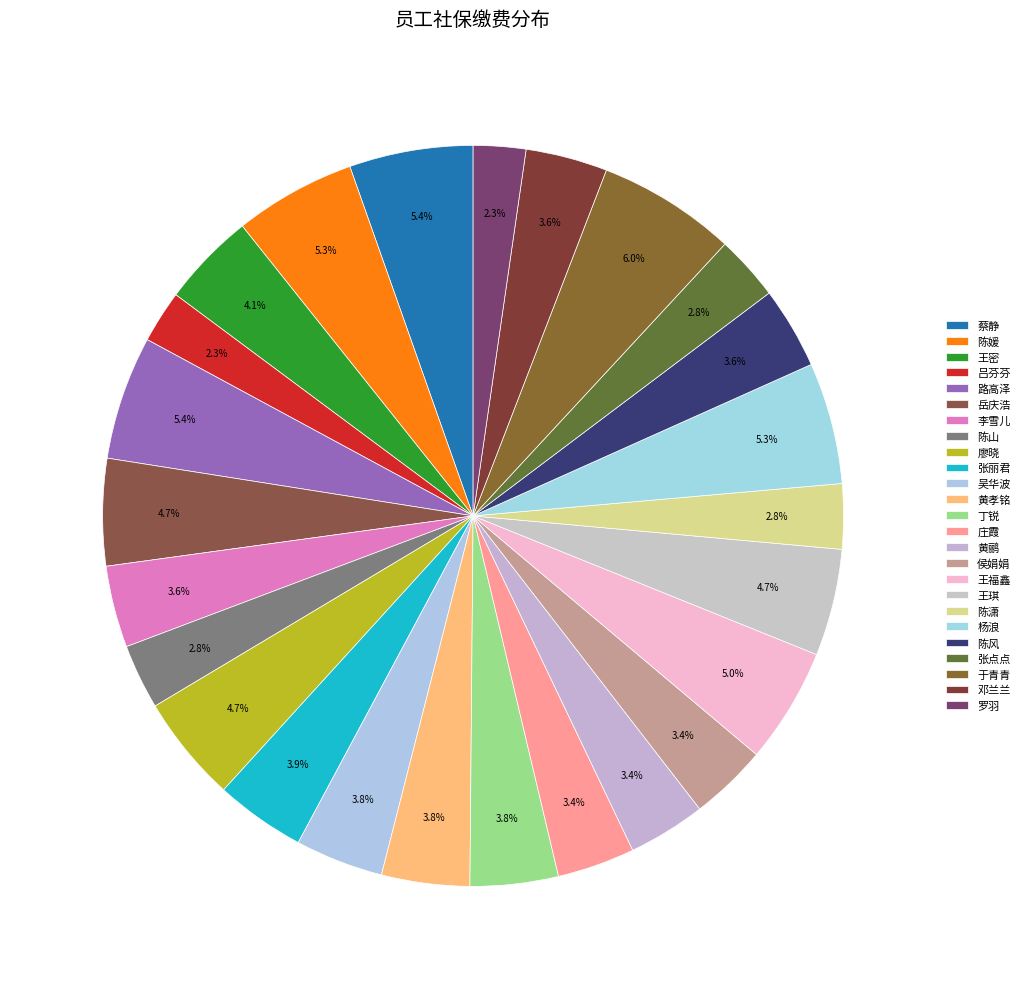

True or false: 廖晓 accounts for 5% of the total.

True